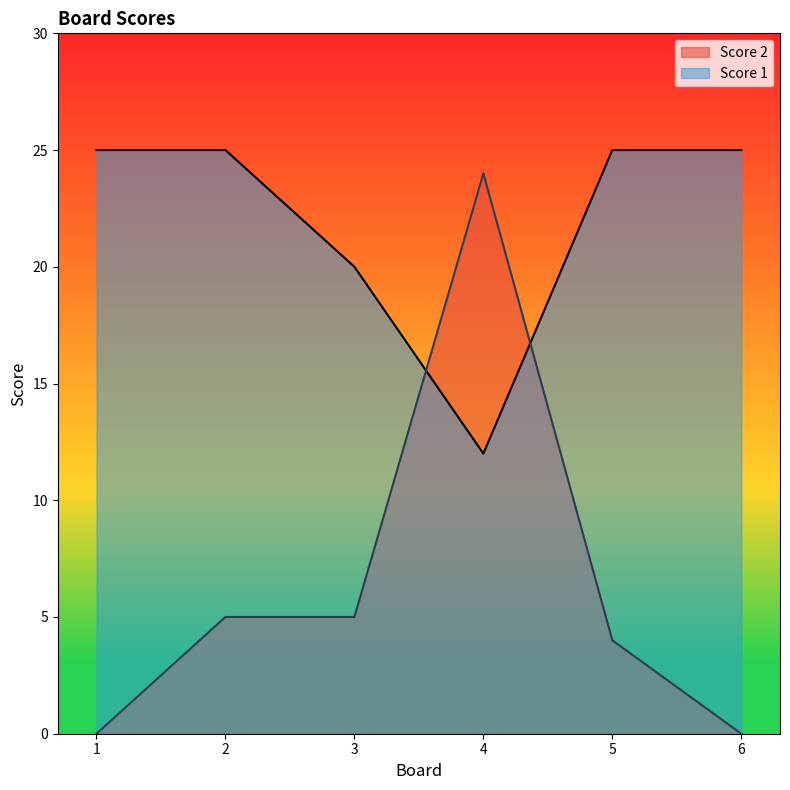

Which has a higher value, 6 or 1?

6